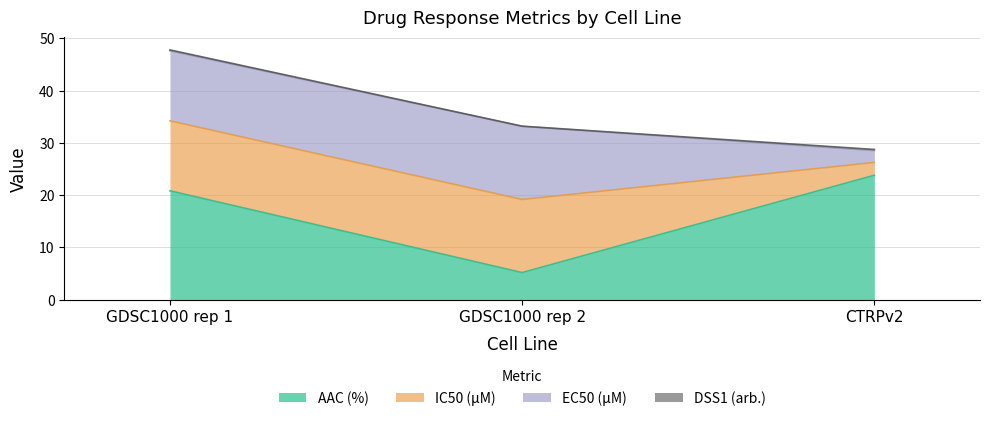

What is the sum of all EC50 (µM) values?

29.7